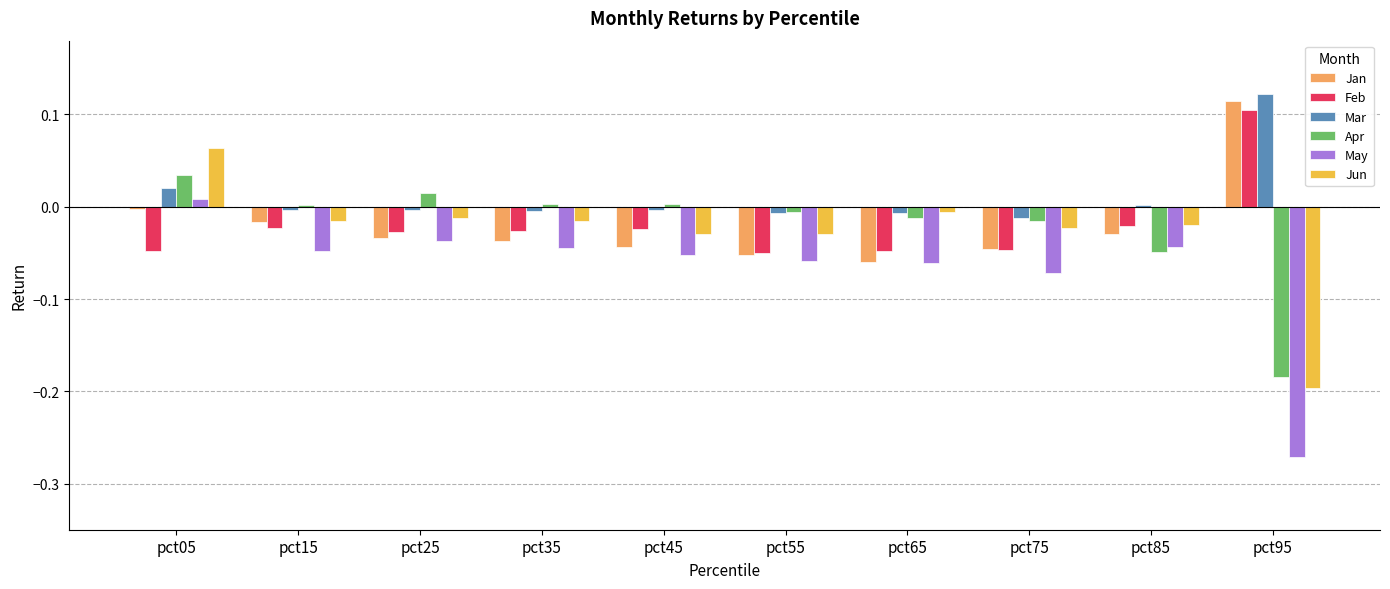

At which label does Jun reach its peak?

pct05